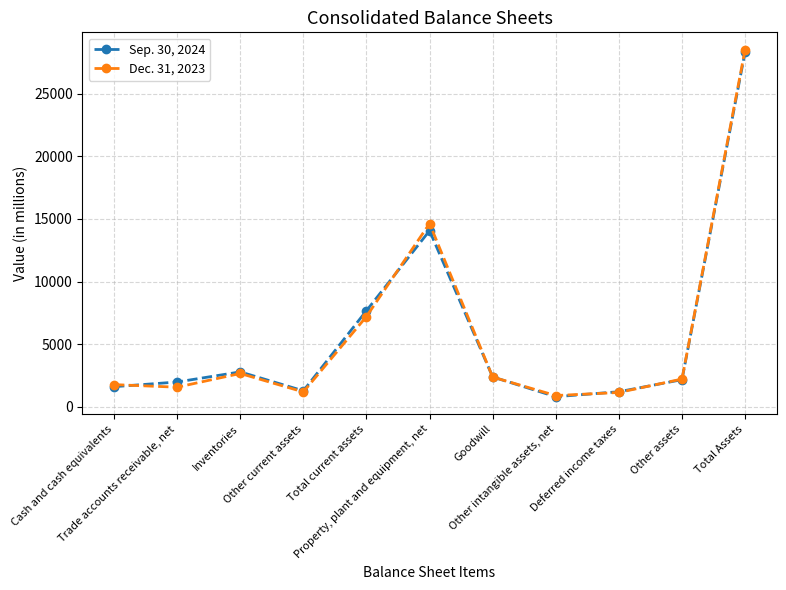

What is the value of the Dec. 31, 2023 point at the 5th from the left?

7212